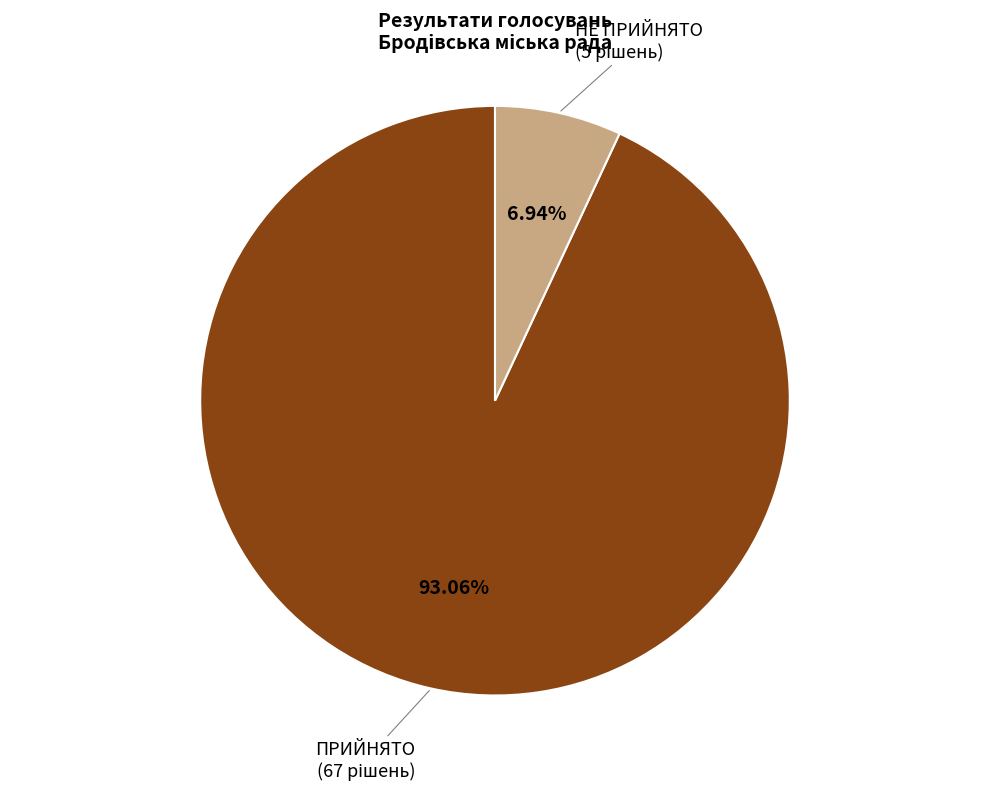

How many slices are in this pie chart?

2